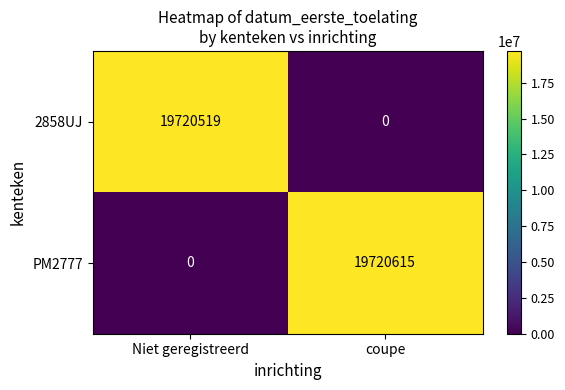

Reading left to right, extract all data points from this chart.

2858UJ: 19720519	0
PM2777: 0	19720615